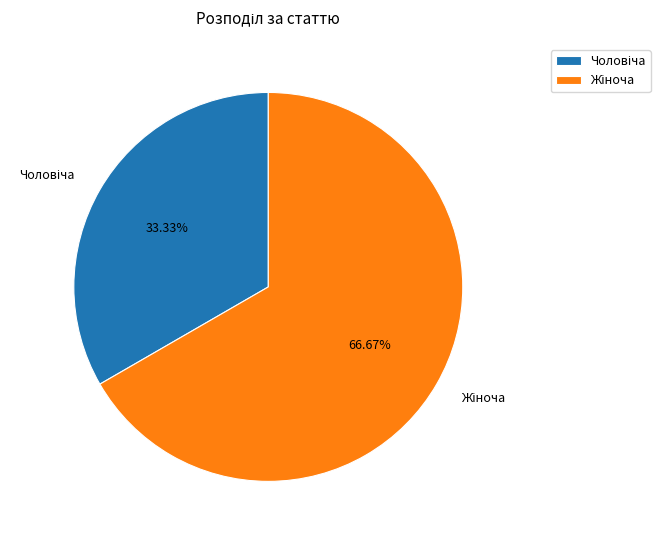

To the nearest percent, what is the average slice percentage?

50%